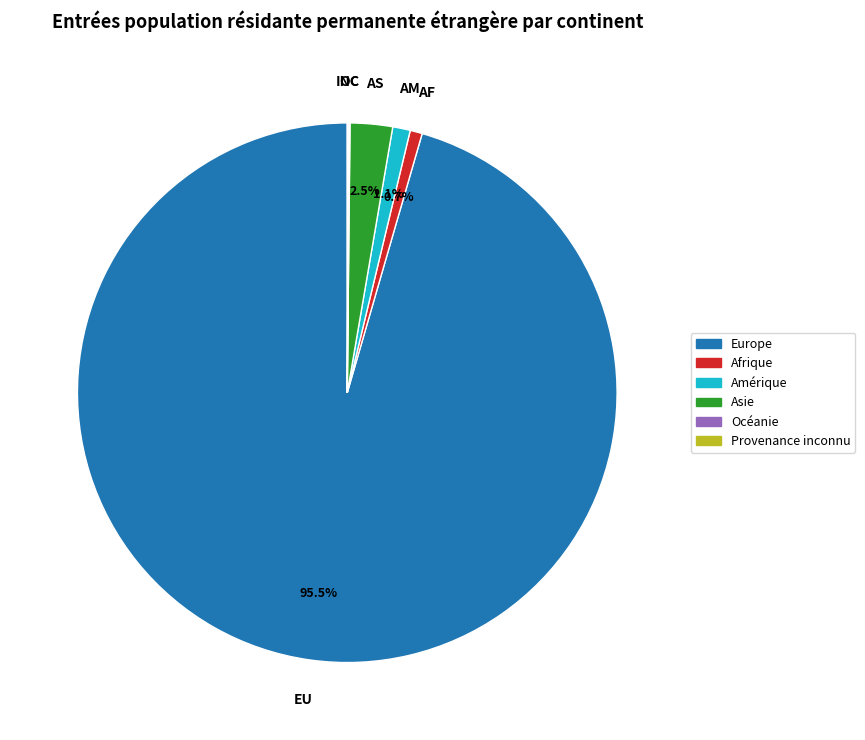

What portion of the pie excludes Afrique?

99.3%